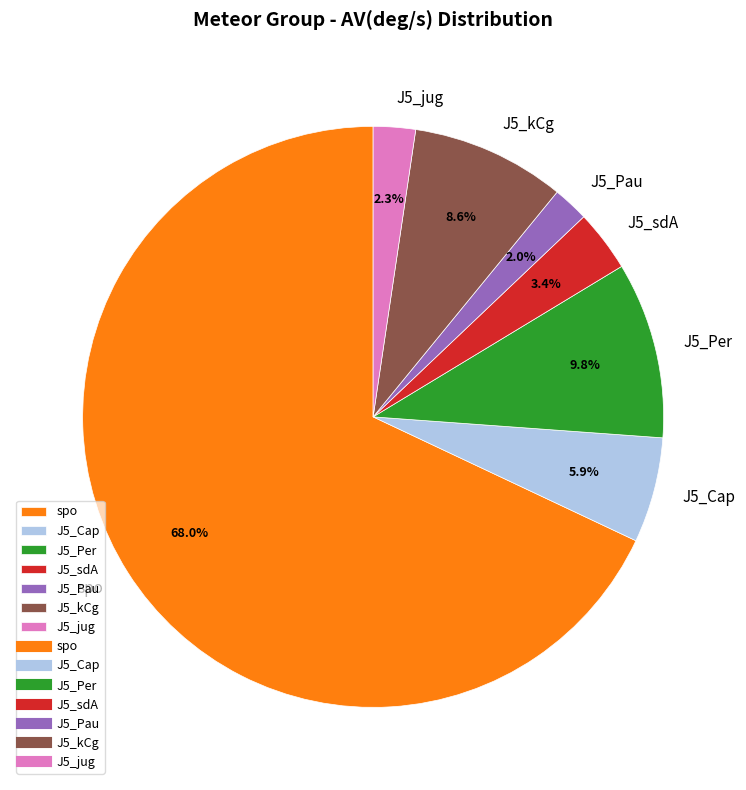

Which has a higher value, J5_Per or J5_kCg?

J5_Per